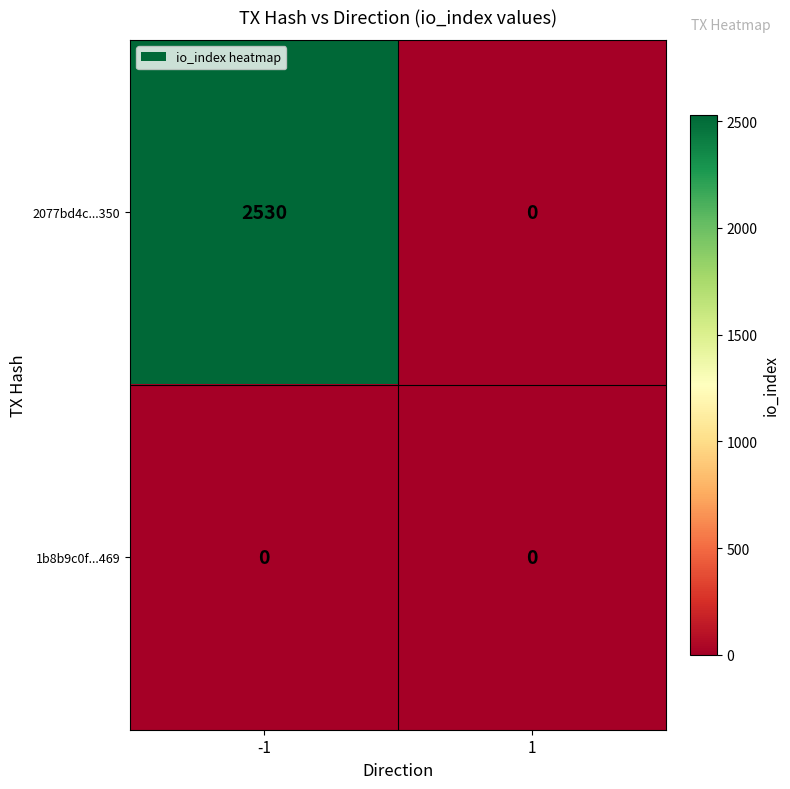

Is it true that 2077bd4c...350 equals 1389 at 1?

False